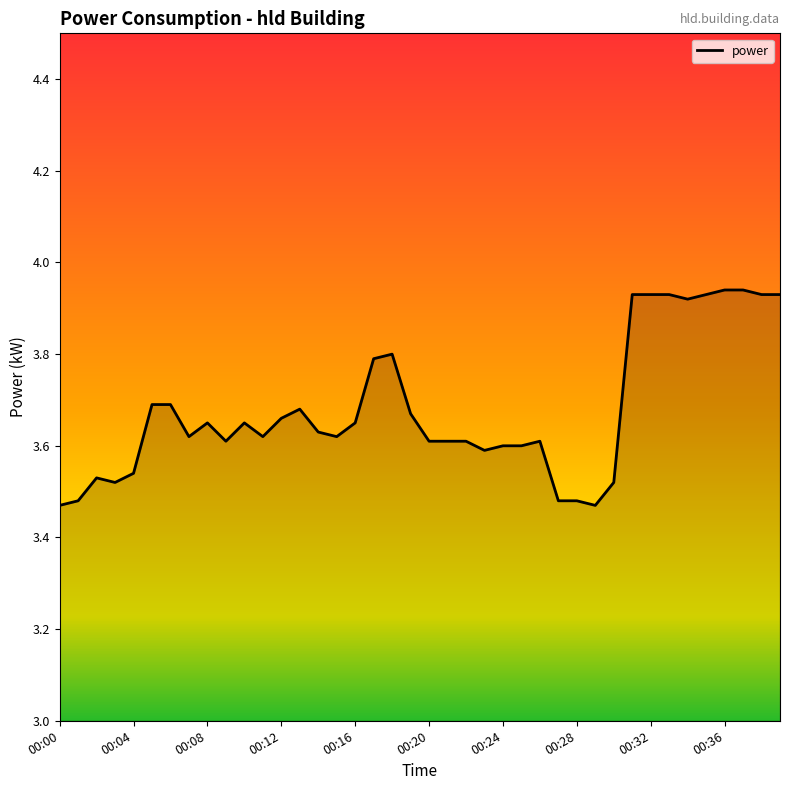

What is the difference between the maximum and minimum values?

0.5